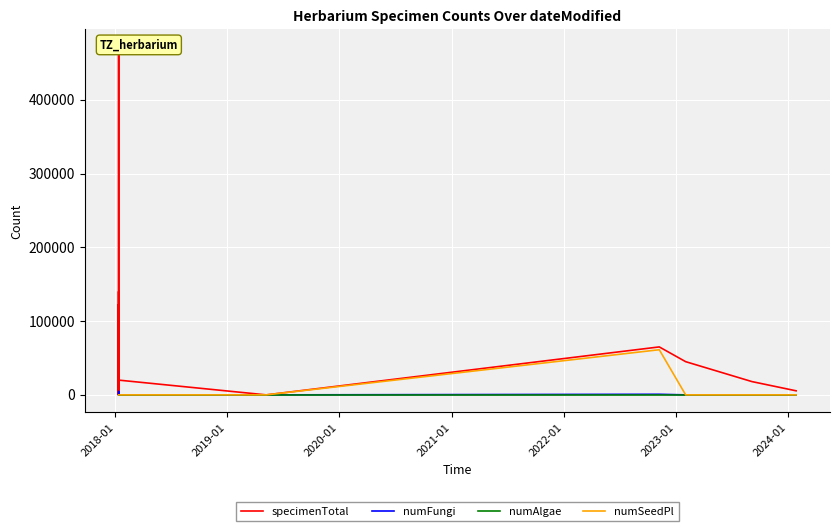

How many series are shown in this chart?

4